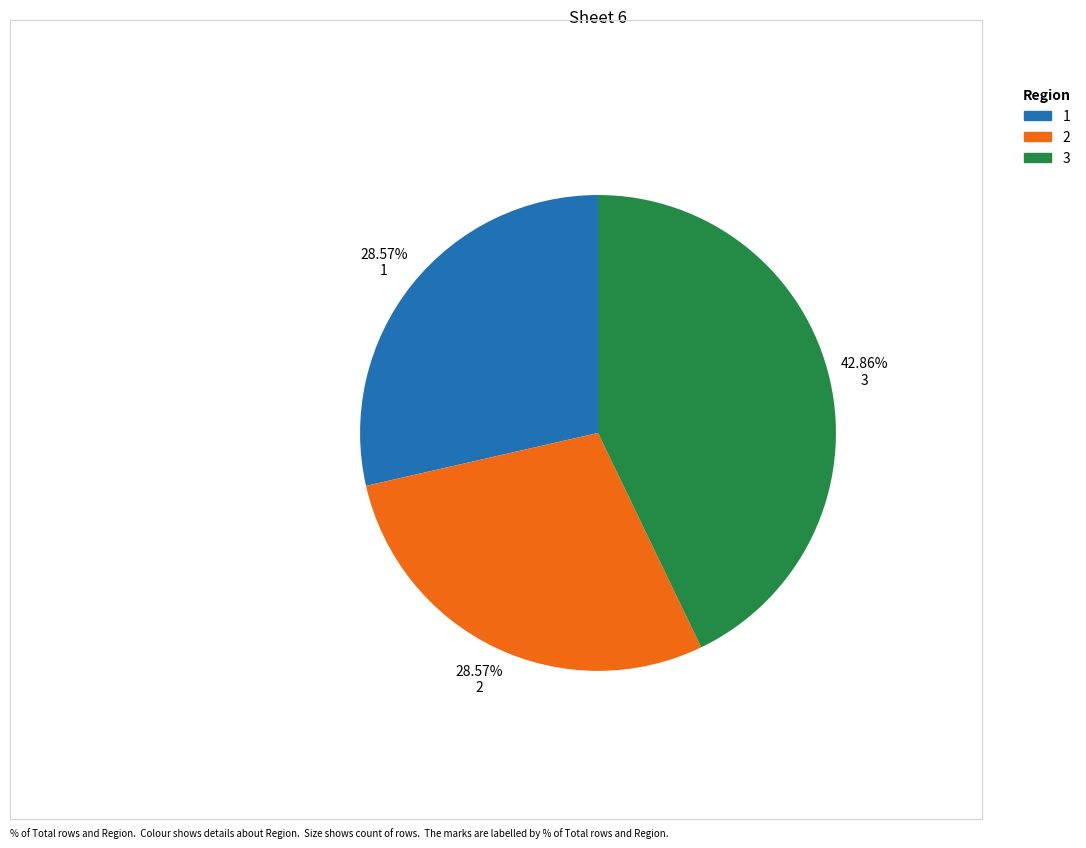

Is there any slice that represents more than half of the pie?

No